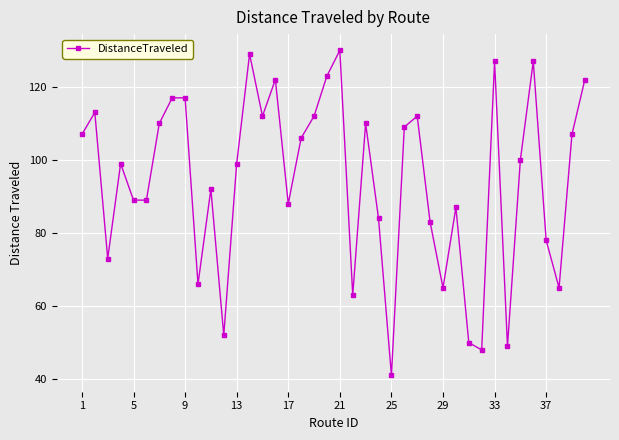

True or false: there are more than 1 points higher than both neighbors.

True